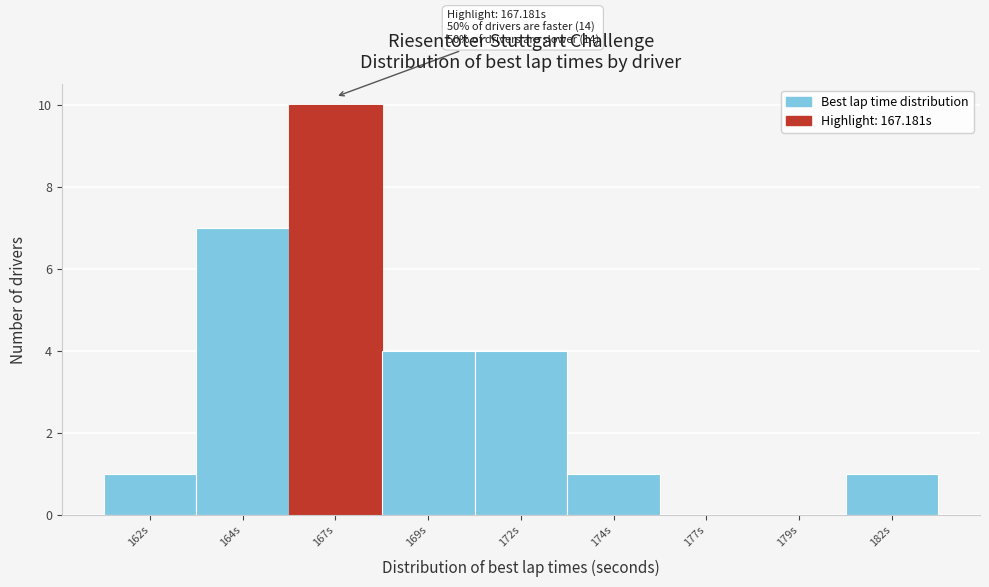

Reading left to right, transcribe all the data shown in this chart.

162s=1	164s=7	167s=10	169s=4	172s=4	174s=1	177s=0	179s=0	182s=1